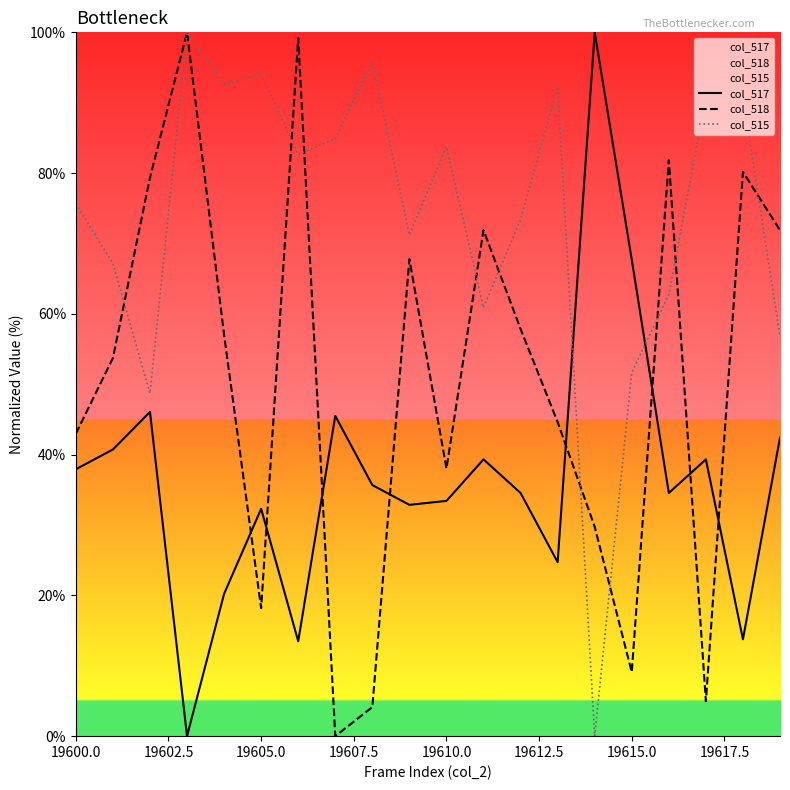

Rank the series by their average value, from highest to lowest.

col_515, col_518, col_517